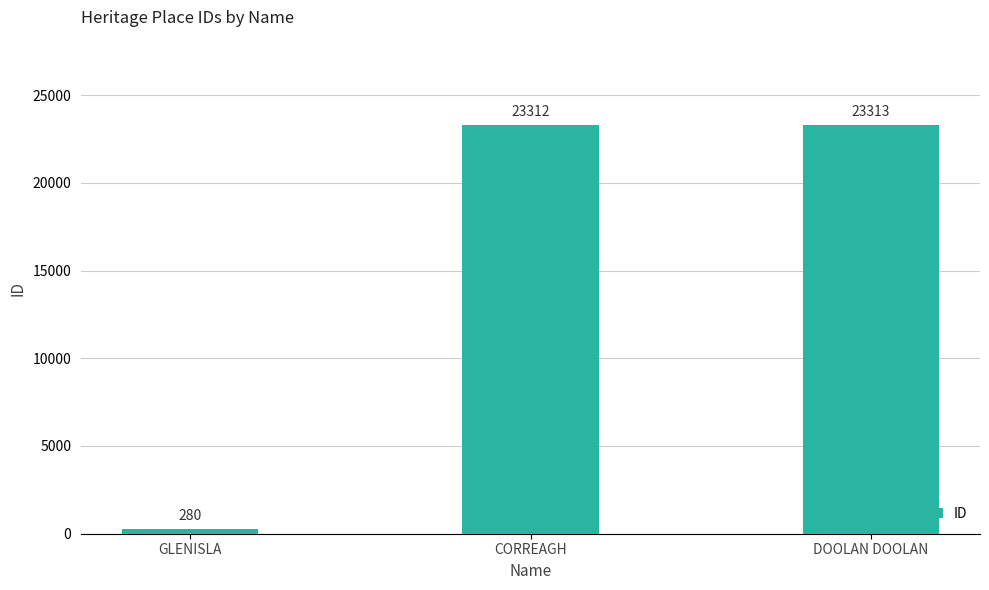

Read the value at CORREAGH, to the nearest 10.

23310